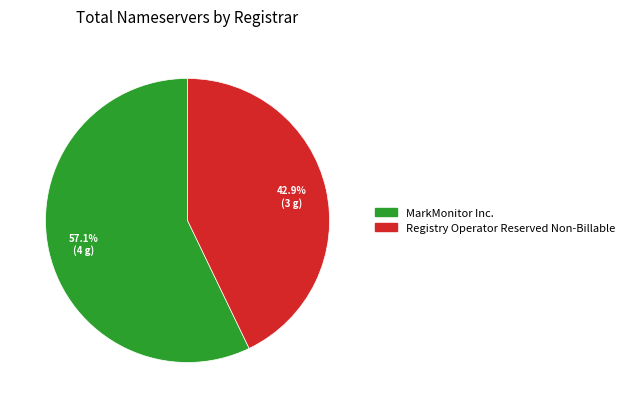

Is there a majority slice in this chart?

Yes